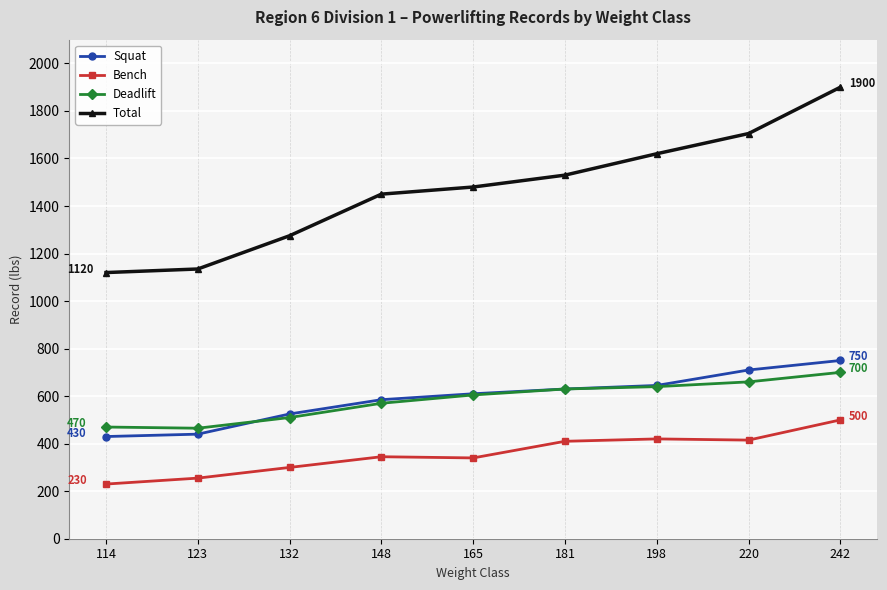

How many lines are shown in the chart?

4